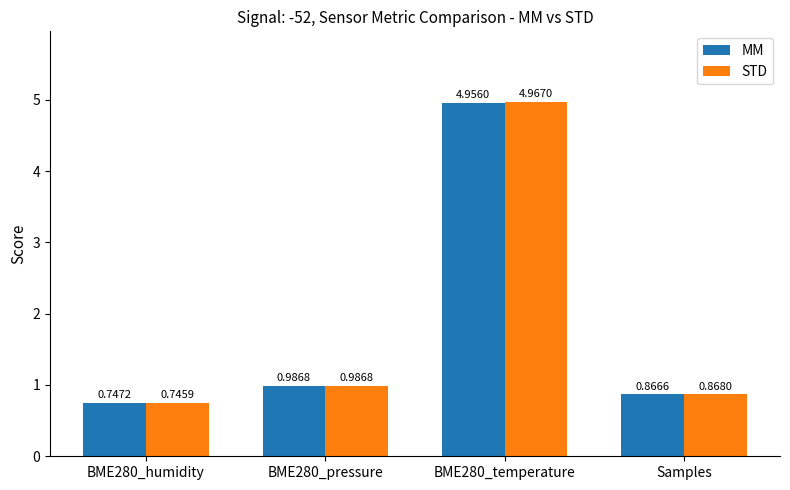

Are the bars grouped side by side (vs. stacked)?

Yes